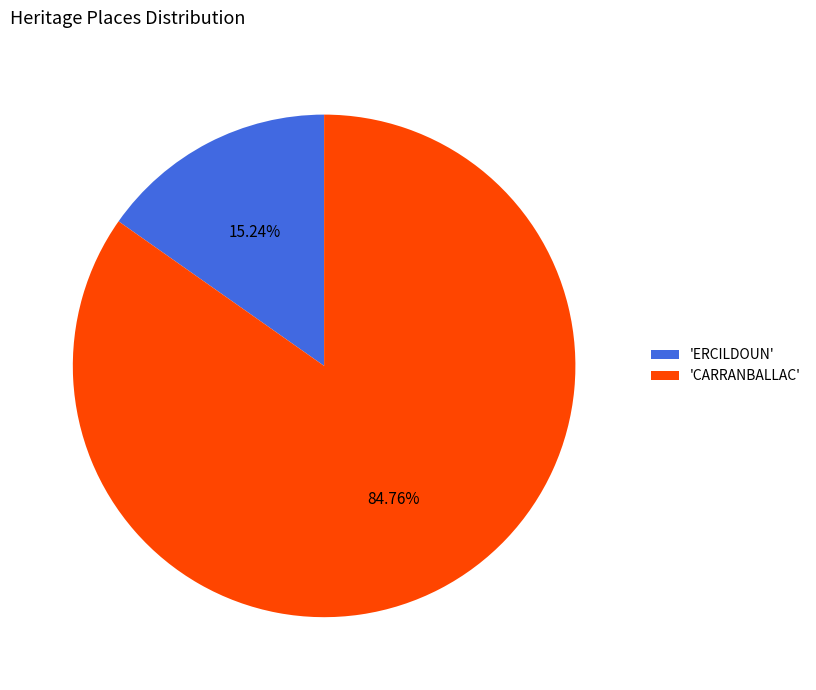

Does 'CARRANBALLAC' represent more than half of the total?

Yes